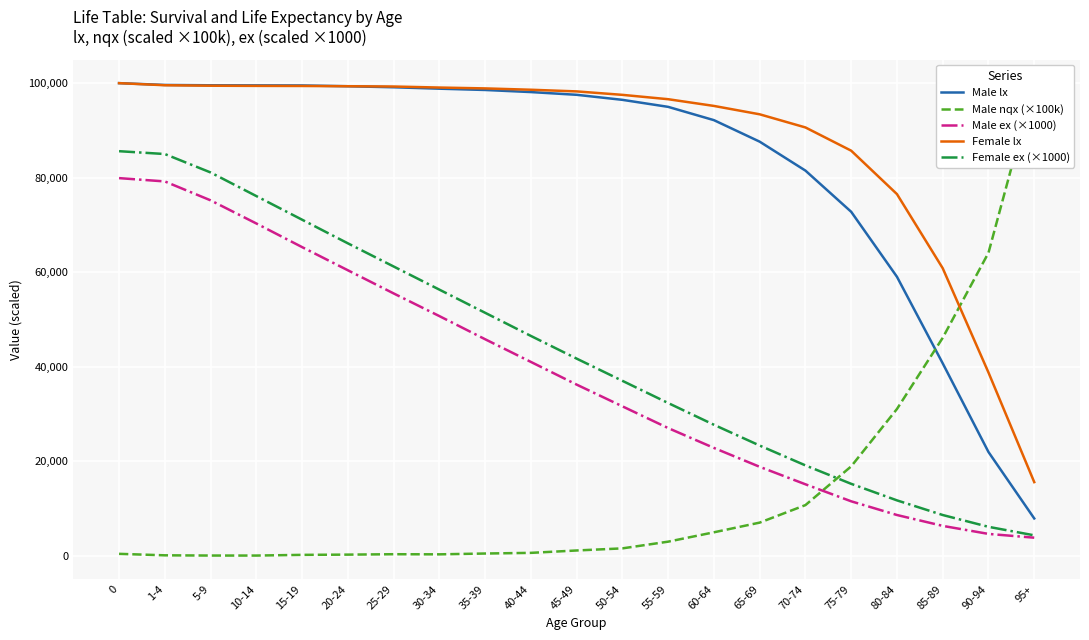

How many values in the Female ex (×1000) series are below 41700?

10